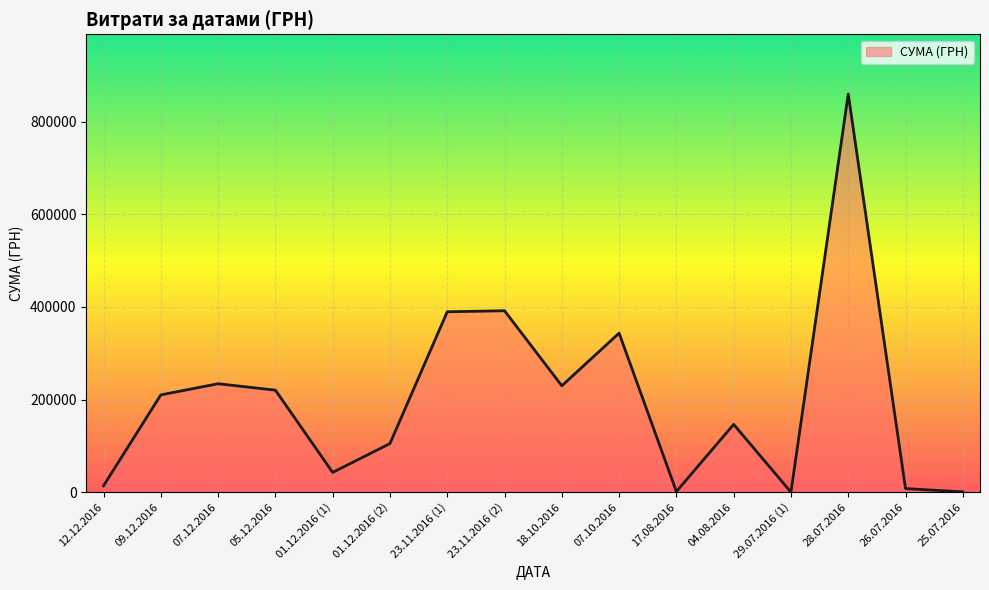

Which category has the highest value across all series?

28.07.2016